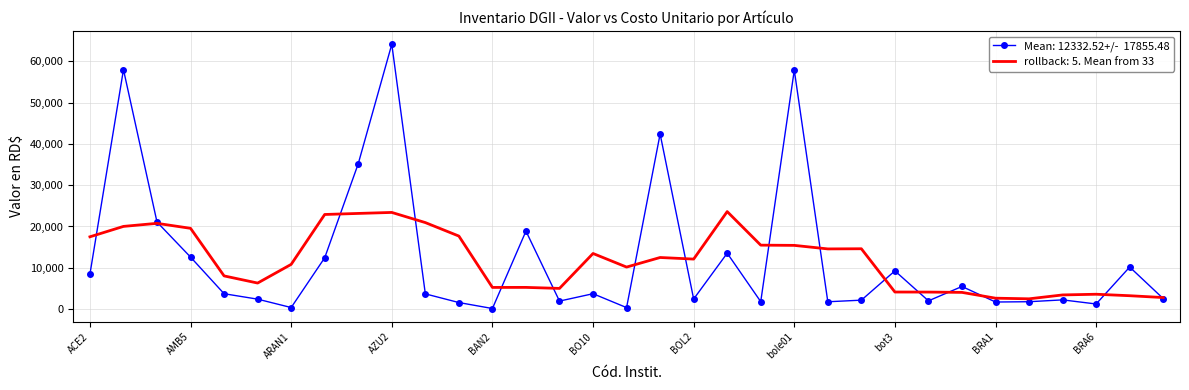

What is the greatest value displayed?

64122.5